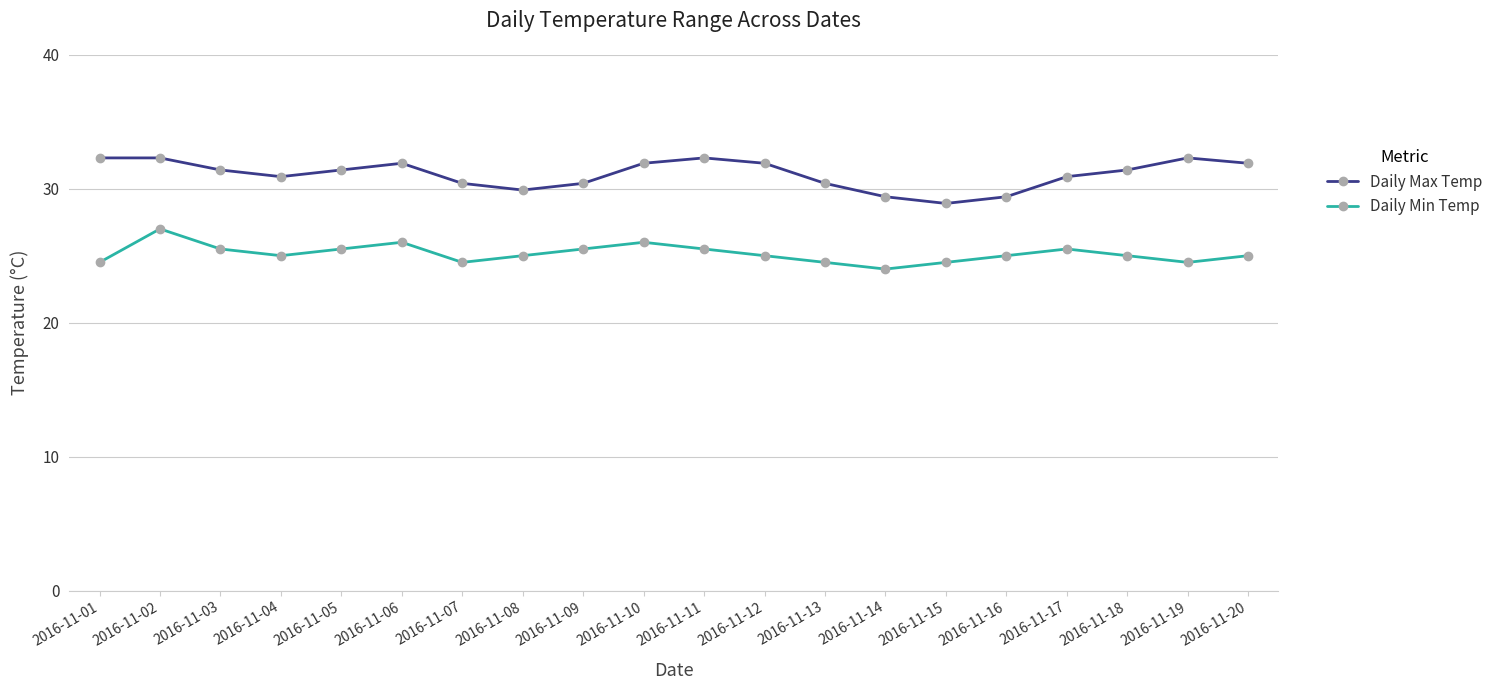

What is the sum of all Daily Max Temp values?

621.6